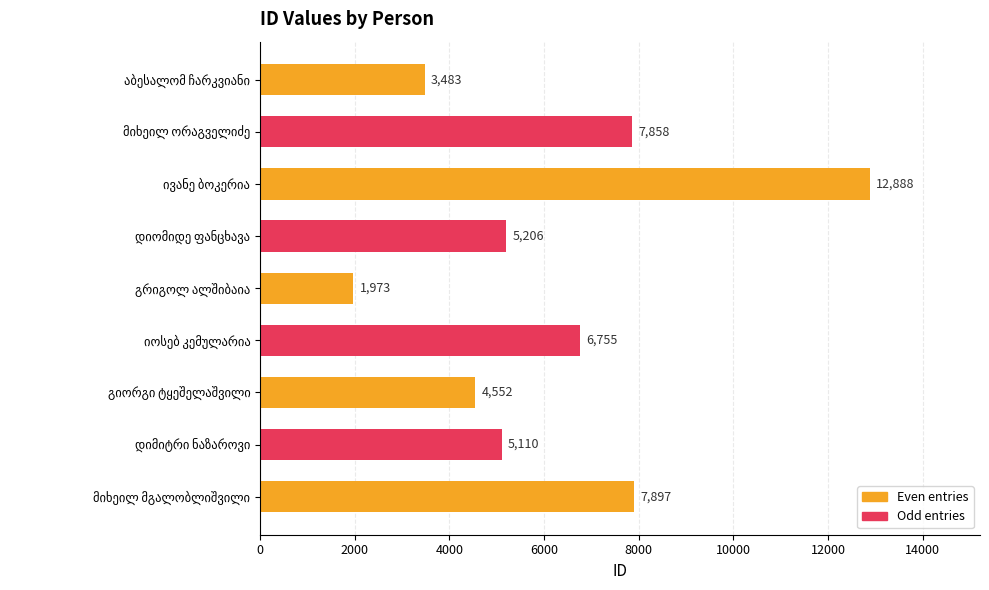

Does the chart contain stacked bars?

No